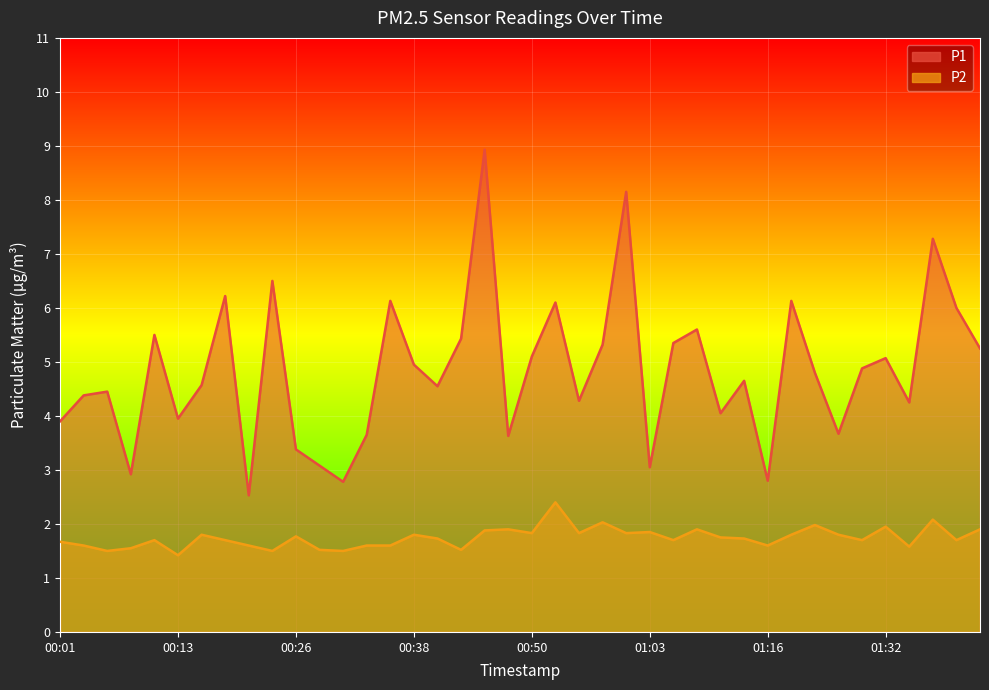

Reading left to right, transcribe all the data shown in this chart.

P1: 00:01=3.9	00:04=4.4	00:06=4.5	00:09=2.9	00:11=5.5	00:13=4.0	00:16=4.6	00:18=6.2	00:21=2.5	00:23=6.5	00:26=3.4	00:28=3.1	00:31=2.8	00:33=3.6	00:36=6.1	00:38=5.0	00:40=4.5	00:43=5.4	00:45=8.9	00:48=3.6	00:50=5.1	00:53=6.1	00:55=4.3	00:58=5.3	01:00=8.2	01:03=3.0	01:05=5.3	01:08=5.6	01:11=4.0	01:14=4.7	01:16=2.8	01:18=6.1	01:21=4.8	01:27=3.7	01:30=4.9	01:32=5.1	01:35=4.2	01:37=7.3	01:40=6.0	01:42=5.2
P2: 00:01=1.7	00:04=1.6	00:06=1.5	00:09=1.6	00:11=1.7	00:13=1.4	00:16=1.8	00:18=1.7	00:21=1.6	00:23=1.5	00:26=1.8	00:28=1.5	00:31=1.5	00:33=1.6	00:36=1.6	00:38=1.8	00:40=1.7	00:43=1.5	00:45=1.9	00:48=1.9	00:50=1.8	00:53=2.4	00:55=1.8	00:58=2.0	01:00=1.8	01:03=1.9	01:05=1.7	01:08=1.9	01:11=1.8	01:14=1.7	01:16=1.6	01:18=1.8	01:21=2.0	01:27=1.8	01:30=1.7	01:32=1.9	01:35=1.6	01:37=2.1	01:40=1.7	01:42=1.9